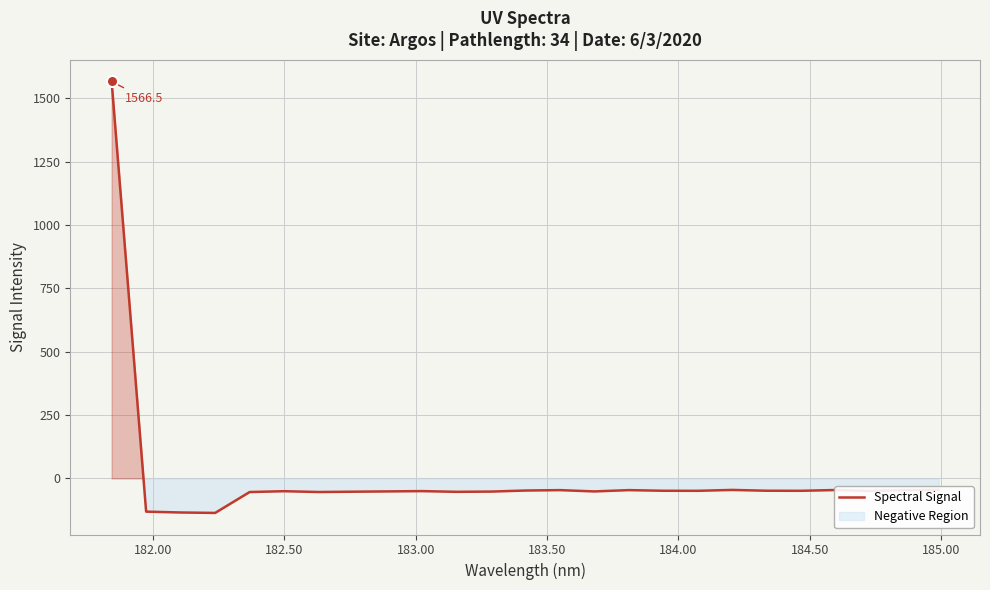

What is the greatest value displayed?

1566.5